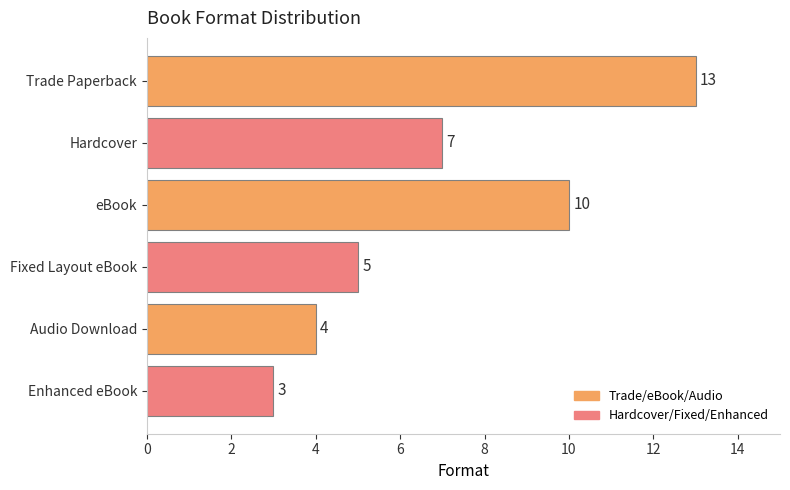

What is the label of the 4th bar from the bottom?

eBook